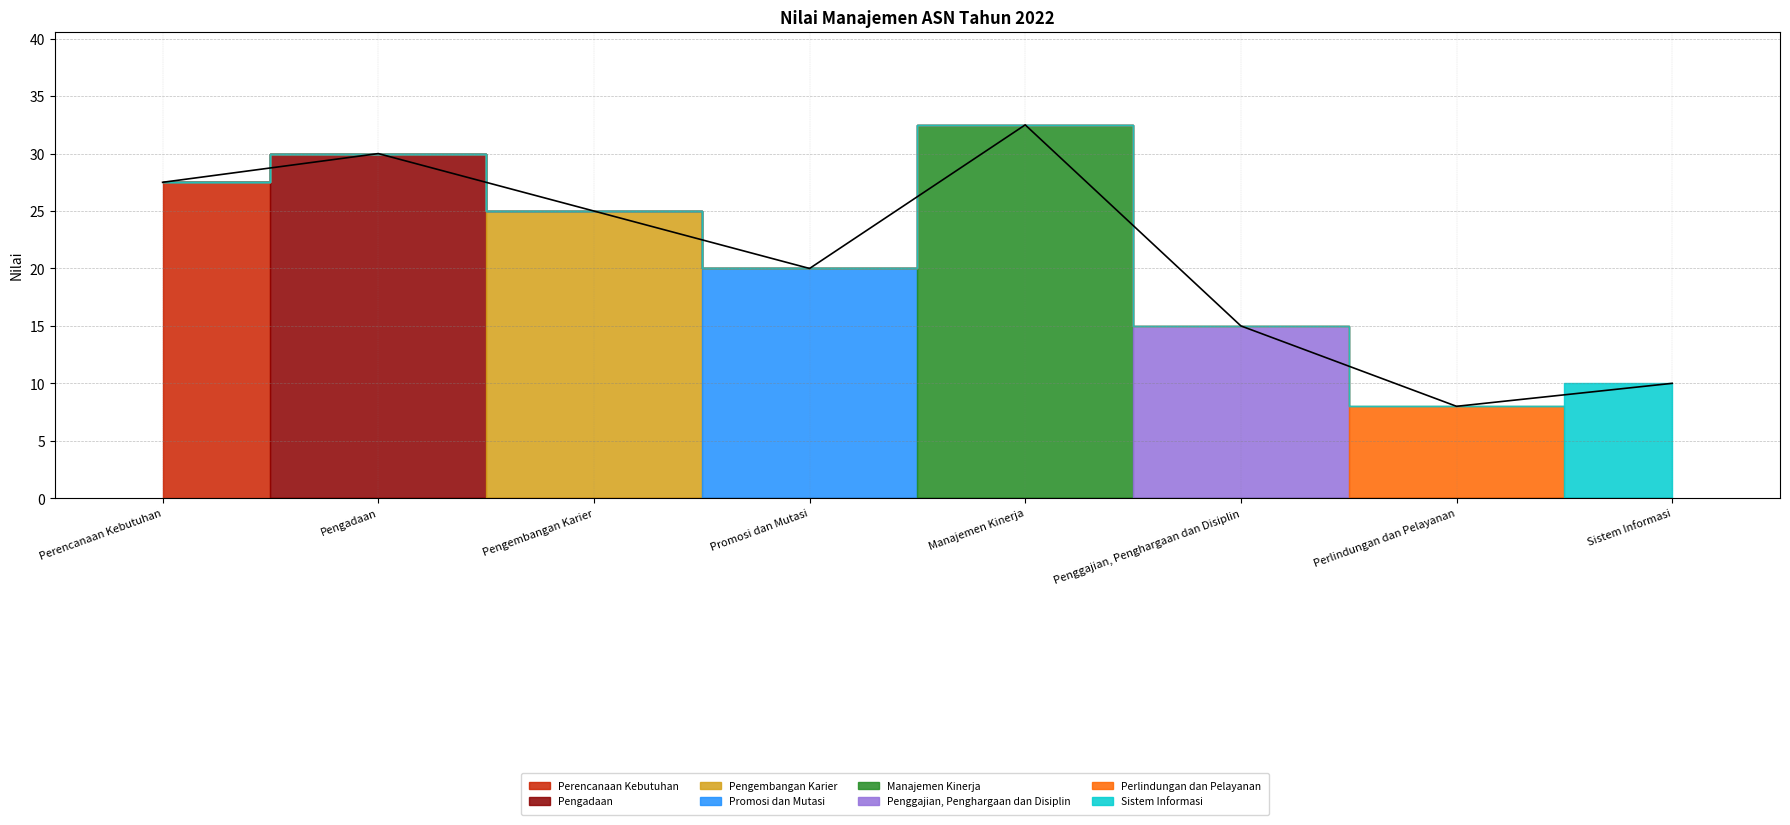

Does the chart have visible grid lines?

Yes